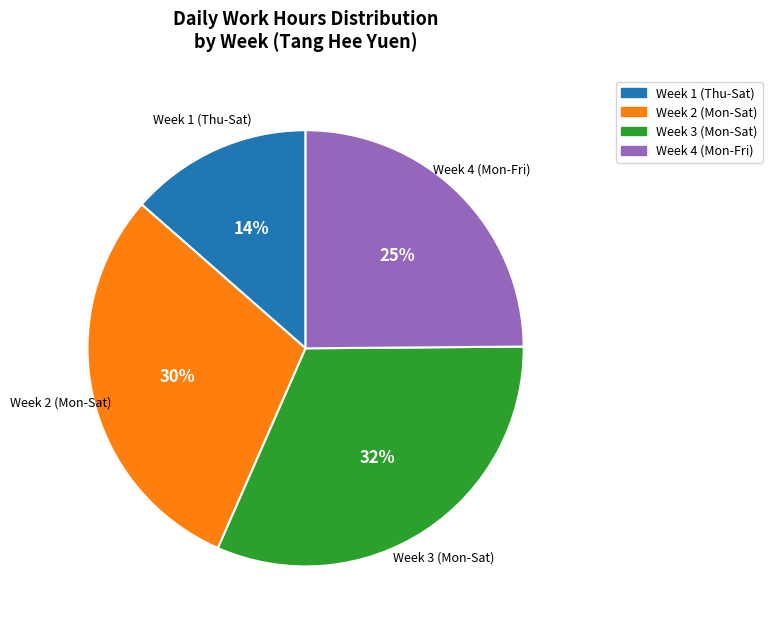

True or false: Week 2 (Mon-Sat) accounts for 19% of the total.

False